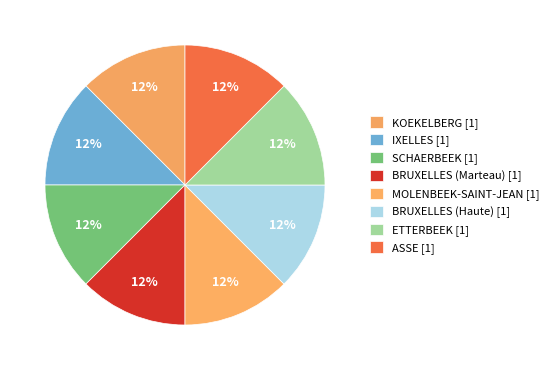

Which slice is the largest?

ASSE